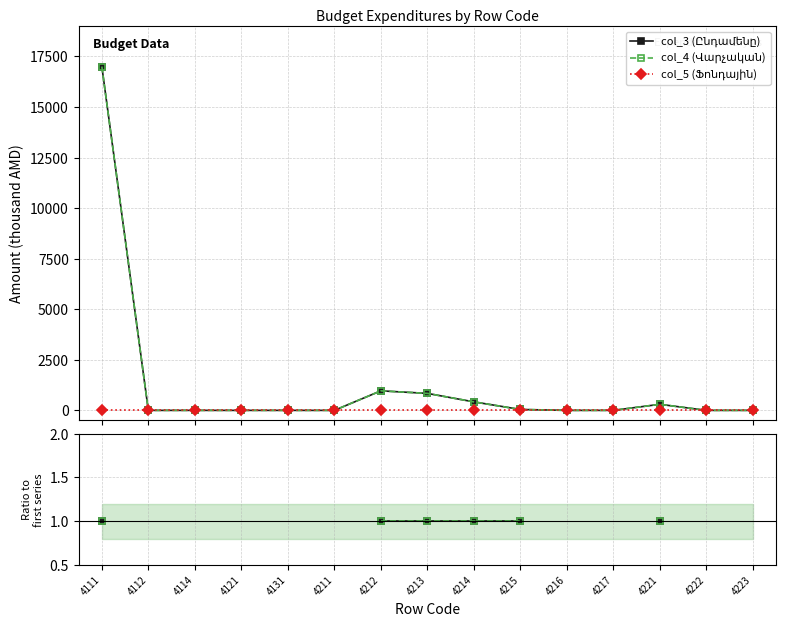

At which category does the chart reach its minimum across all series?

4111